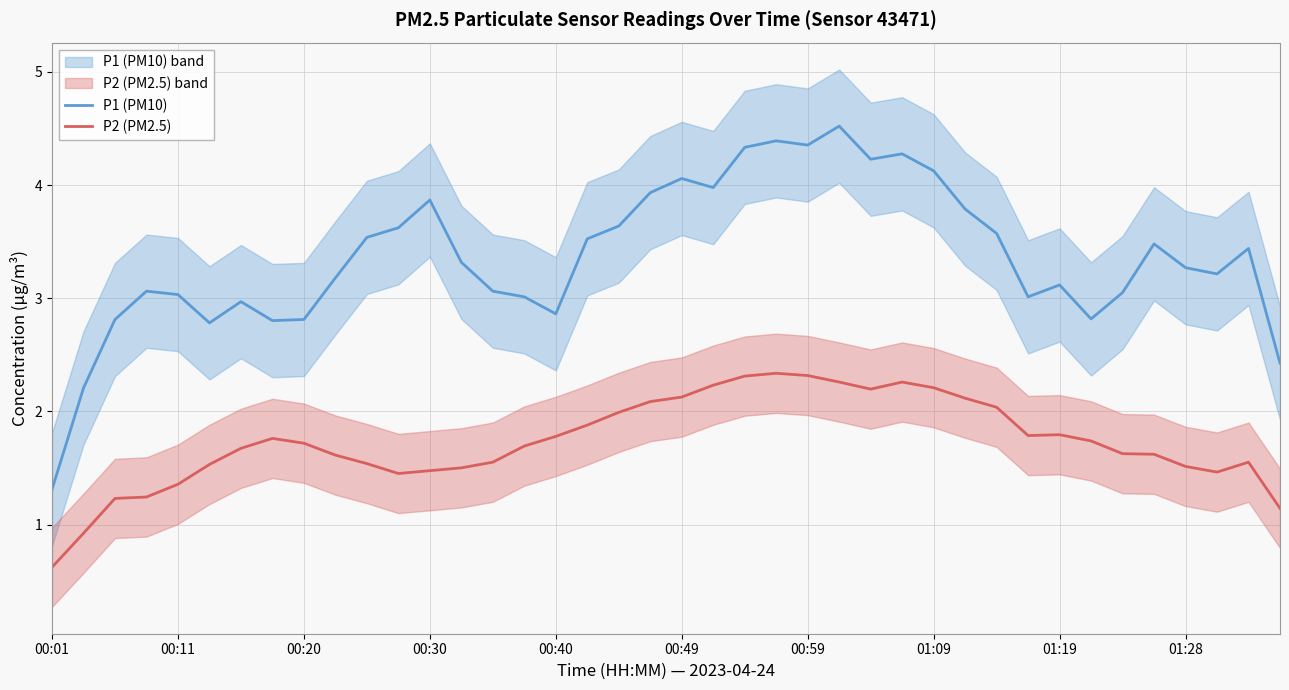

How many series are shown in this chart?

2